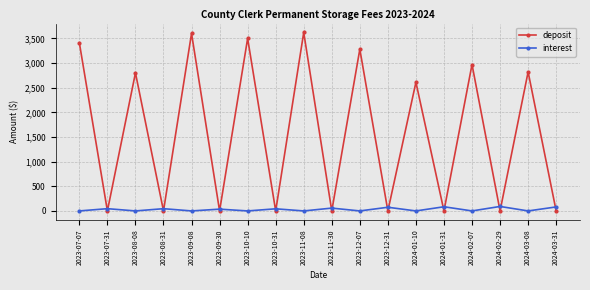

Does the chart have visible grid lines?

Yes